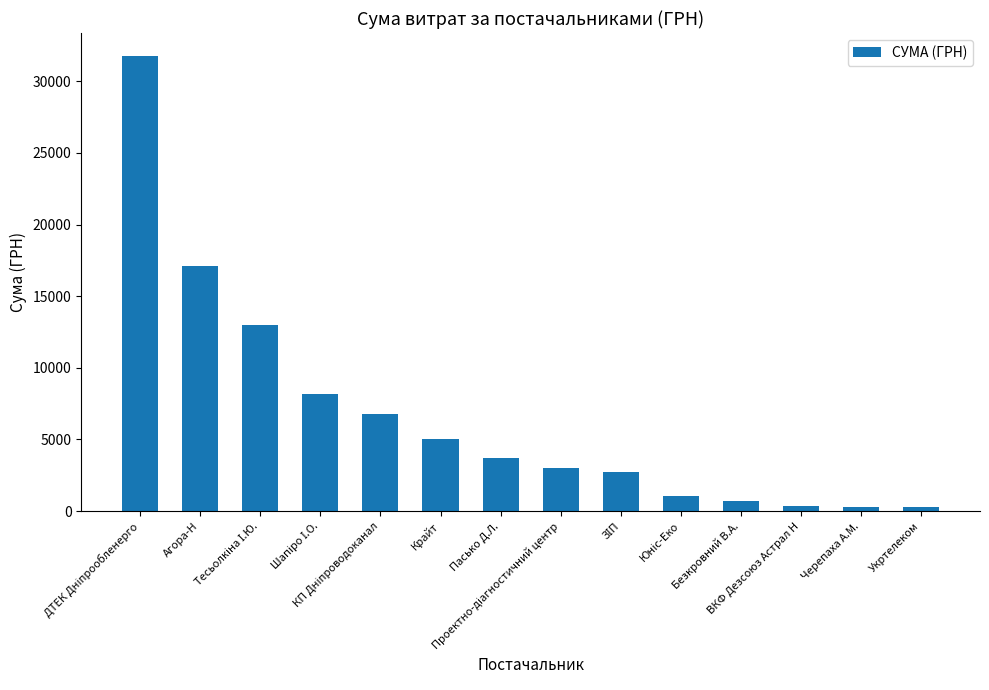

What is the value of the 10th bar from the left?

1087.5